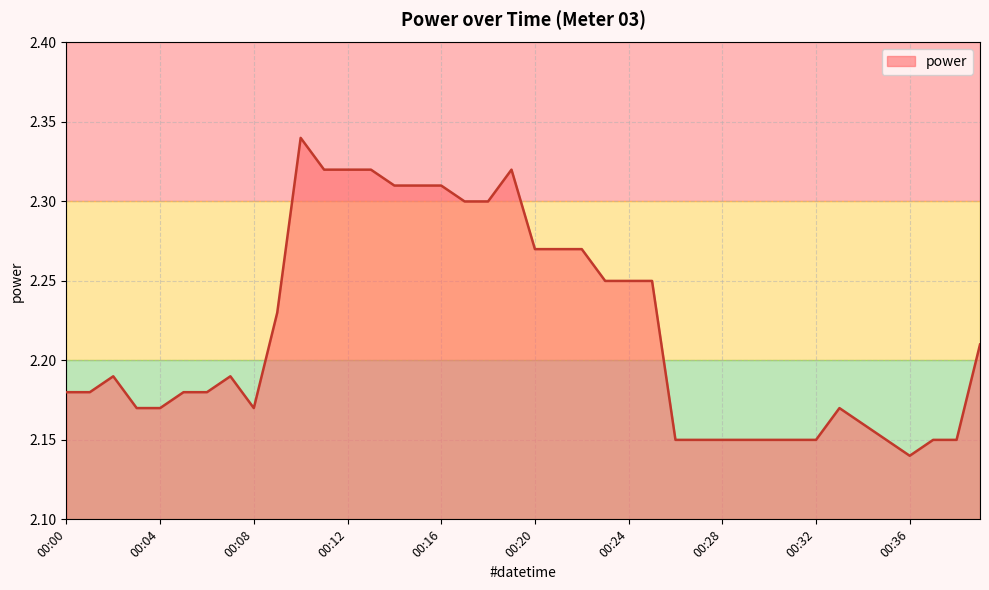

What is the value of the 13th point from the left?

2.3